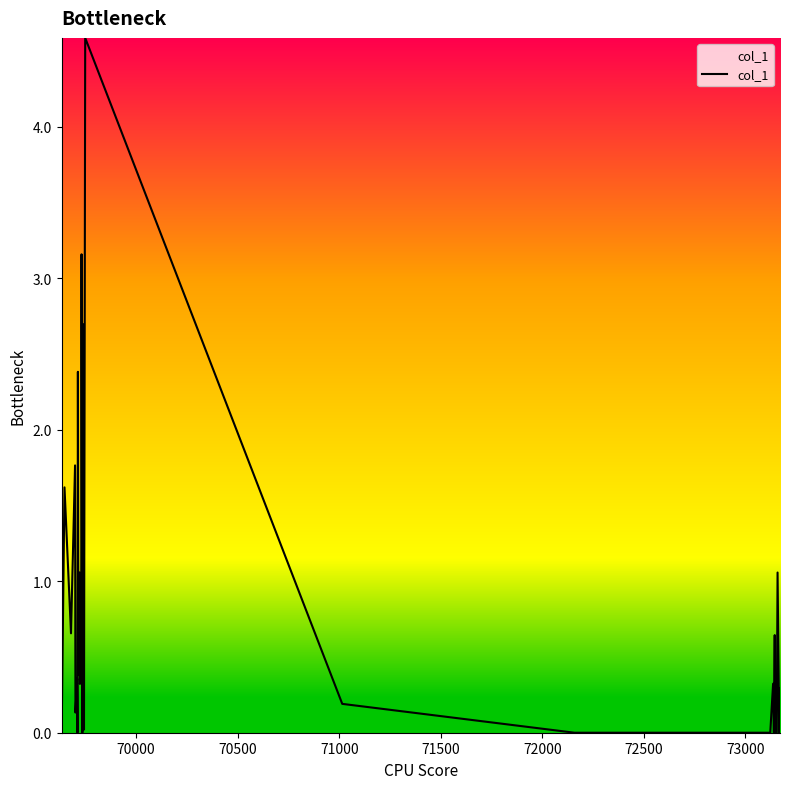

What is the maximum value shown in the chart?

4.6